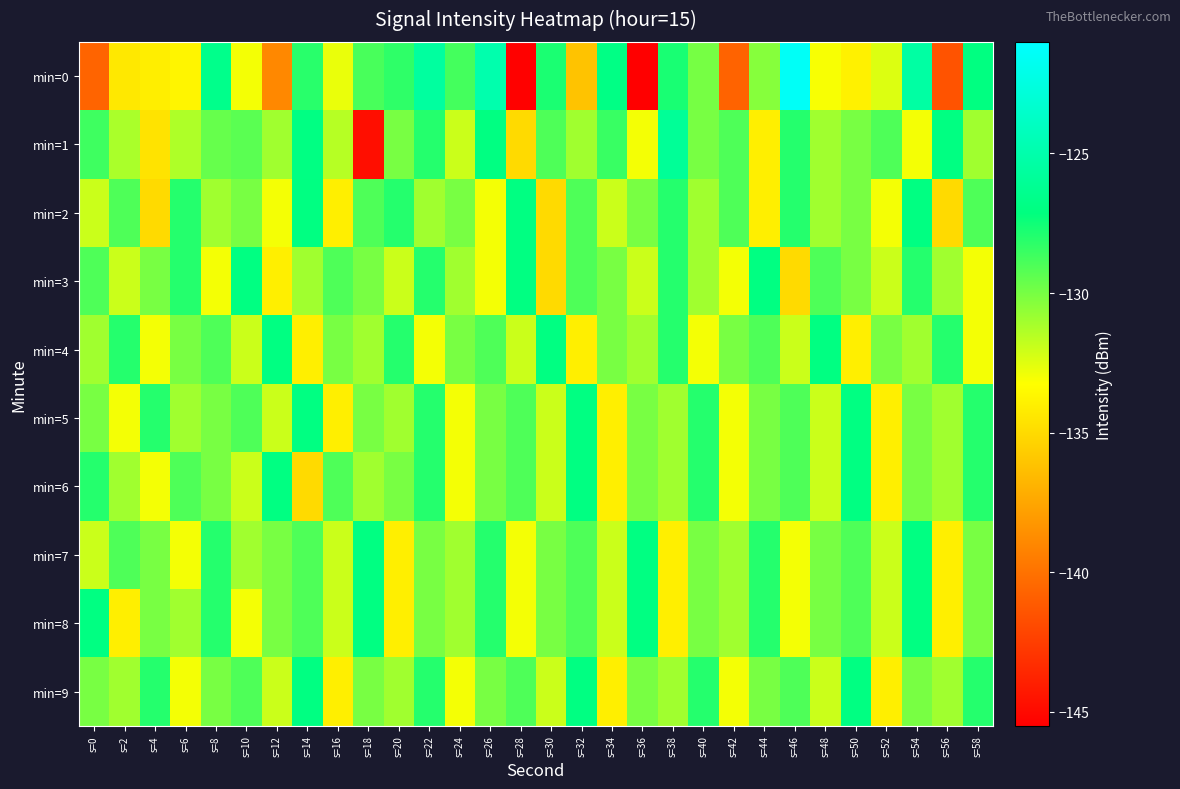

Reading left to right, transcribe all the data shown in this chart.

min=0: s=0=-140.7	s=2=-134.3	s=4=-134.0	s=6=-133.7	s=8=-126.6	s=10=-133.0	s=12=-138.9	s=14=-128.1	s=16=-132.7	s=18=-128.9	s=20=-128.3	s=22=-125.6	s=24=-128.8	s=26=-125.0	s=28=-145.4	s=30=-127.8	s=32=-136.1	s=34=-126.9	s=36=-145.4	s=38=-127.7	s=40=-130.0	s=42=-140.7	s=44=-130.4	s=46=-121.4	s=48=-133.1	s=50=-133.9	s=52=-132.4	s=54=-125.4	s=56=-141.5	s=58=-127.0
min=1: s=0=-128.6	s=2=-131.2	s=4=-134.6	s=6=-131.3	s=8=-129.6	s=10=-129.3	s=12=-131.0	s=14=-126.9	s=16=-131.5	s=18=-144.8	s=20=-130.0	s=22=-128.0	s=24=-132.0	s=26=-127.0	s=28=-135.0	s=30=-129.0	s=32=-131.0	s=34=-128.5	s=36=-133.0	s=38=-126.0	s=40=-130.0	s=42=-129.0	s=44=-134.0	s=46=-128.0	s=48=-131.0	s=50=-130.0	s=52=-129.0	s=54=-133.0	s=56=-127.0	s=58=-131.0
min=2: s=0=-132.0	s=2=-129.0	s=4=-135.0	s=6=-128.0	s=8=-131.0	s=10=-130.0	s=12=-133.0	s=14=-127.0	s=16=-134.0	s=18=-129.0	s=20=-128.0	s=22=-131.0	s=24=-130.0	s=26=-133.0	s=28=-127.0	s=30=-135.0	s=32=-129.0	s=34=-132.0	s=36=-130.0	s=38=-128.0	s=40=-131.0	s=42=-129.0	s=44=-134.0	s=46=-128.0	s=48=-131.0	s=50=-130.0	s=52=-133.0	s=54=-127.0	s=56=-135.0	s=58=-129.0
min=3: s=0=-129.0	s=2=-132.0	s=4=-130.0	s=6=-128.0	s=8=-133.0	s=10=-127.0	s=12=-134.0	s=14=-131.0	s=16=-129.0	s=18=-130.0	s=20=-132.0	s=22=-128.0	s=24=-131.0	s=26=-133.0	s=28=-127.0	s=30=-135.0	s=32=-129.0	s=34=-130.0	s=36=-132.0	s=38=-128.0	s=40=-131.0	s=42=-133.0	s=44=-127.0	s=46=-135.0	s=48=-129.0	s=50=-130.0	s=52=-132.0	s=54=-128.0	s=56=-131.0	s=58=-133.0
min=4: s=0=-131.0	s=2=-128.0	s=4=-133.0	s=6=-130.0	s=8=-129.0	s=10=-132.0	s=12=-127.0	s=14=-134.0	s=16=-130.0	s=18=-131.0	s=20=-128.0	s=22=-133.0	s=24=-130.0	s=26=-129.0	s=28=-132.0	s=30=-127.0	s=32=-134.0	s=34=-130.0	s=36=-131.0	s=38=-128.0	s=40=-133.0	s=42=-130.0	s=44=-129.0	s=46=-132.0	s=48=-127.0	s=50=-134.0	s=52=-130.0	s=54=-131.0	s=56=-128.0	s=58=-133.0
min=5: s=0=-130.0	s=2=-133.0	s=4=-128.0	s=6=-131.0	s=8=-130.0	s=10=-129.0	s=12=-132.0	s=14=-127.0	s=16=-134.0	s=18=-130.0	s=20=-131.0	s=22=-128.0	s=24=-133.0	s=26=-130.0	s=28=-129.0	s=30=-132.0	s=32=-127.0	s=34=-134.0	s=36=-130.0	s=38=-131.0	s=40=-128.0	s=42=-133.0	s=44=-130.0	s=46=-129.0	s=48=-132.0	s=50=-127.0	s=52=-134.0	s=54=-130.0	s=56=-131.0	s=58=-128.0
min=6: s=0=-128.0	s=2=-131.0	s=4=-133.0	s=6=-129.0	s=8=-130.0	s=10=-132.0	s=12=-127.0	s=14=-135.0	s=16=-129.0	s=18=-131.0	s=20=-130.0	s=22=-128.0	s=24=-133.0	s=26=-130.0	s=28=-129.0	s=30=-132.0	s=32=-127.0	s=34=-134.0	s=36=-130.0	s=38=-131.0	s=40=-128.0	s=42=-133.0	s=44=-130.0	s=46=-129.0	s=48=-132.0	s=50=-127.0	s=52=-134.0	s=54=-130.0	s=56=-131.0	s=58=-128.0
min=7: s=0=-132.0	s=2=-129.0	s=4=-130.0	s=6=-133.0	s=8=-128.0	s=10=-131.0	s=12=-130.0	s=14=-129.0	s=16=-132.0	s=18=-127.0	s=20=-134.0	s=22=-130.0	s=24=-131.0	s=26=-128.0	s=28=-133.0	s=30=-130.0	s=32=-129.0	s=34=-132.0	s=36=-127.0	s=38=-134.0	s=40=-130.0	s=42=-131.0	s=44=-128.0	s=46=-133.0	s=48=-130.0	s=50=-129.0	s=52=-132.0	s=54=-127.0	s=56=-134.0	s=58=-130.0
min=8: s=0=-127.0	s=2=-134.0	s=4=-130.0	s=6=-131.0	s=8=-128.0	s=10=-133.0	s=12=-130.0	s=14=-129.0	s=16=-132.0	s=18=-127.0	s=20=-134.0	s=22=-130.0	s=24=-131.0	s=26=-128.0	s=28=-133.0	s=30=-130.0	s=32=-129.0	s=34=-132.0	s=36=-127.0	s=38=-134.0	s=40=-130.0	s=42=-131.0	s=44=-128.0	s=46=-133.0	s=48=-130.0	s=50=-129.0	s=52=-132.0	s=54=-127.0	s=56=-134.0	s=58=-130.0
min=9: s=0=-130.0	s=2=-131.0	s=4=-128.0	s=6=-133.0	s=8=-130.0	s=10=-129.0	s=12=-132.0	s=14=-127.0	s=16=-134.0	s=18=-130.0	s=20=-131.0	s=22=-128.0	s=24=-133.0	s=26=-130.0	s=28=-129.0	s=30=-132.0	s=32=-127.0	s=34=-134.0	s=36=-130.0	s=38=-131.0	s=40=-128.0	s=42=-133.0	s=44=-130.0	s=46=-129.0	s=48=-132.0	s=50=-127.0	s=52=-134.0	s=54=-130.0	s=56=-131.0	s=58=-128.0